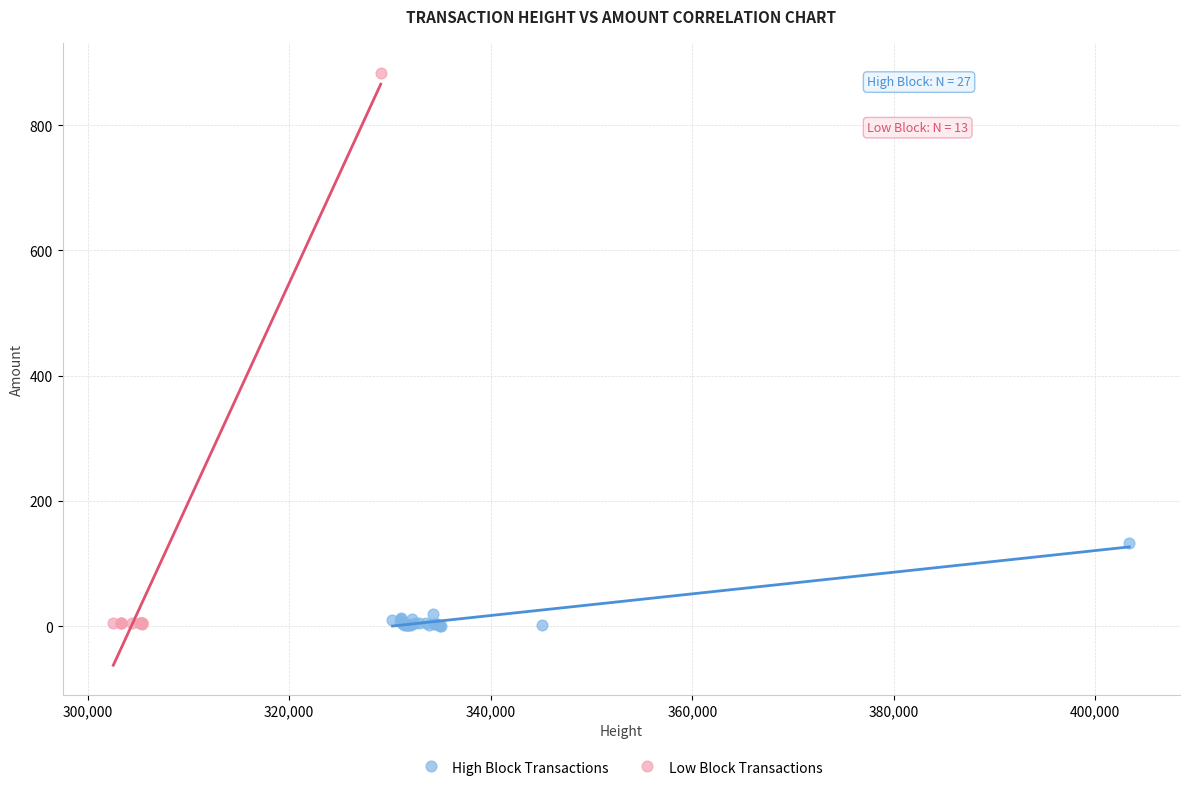

Which series contains the highest Y value?

Low Block Transactions